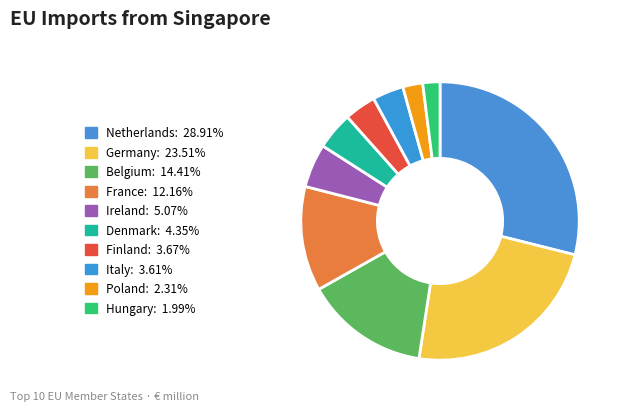

What is the largest slice in the pie chart?

Netherlands